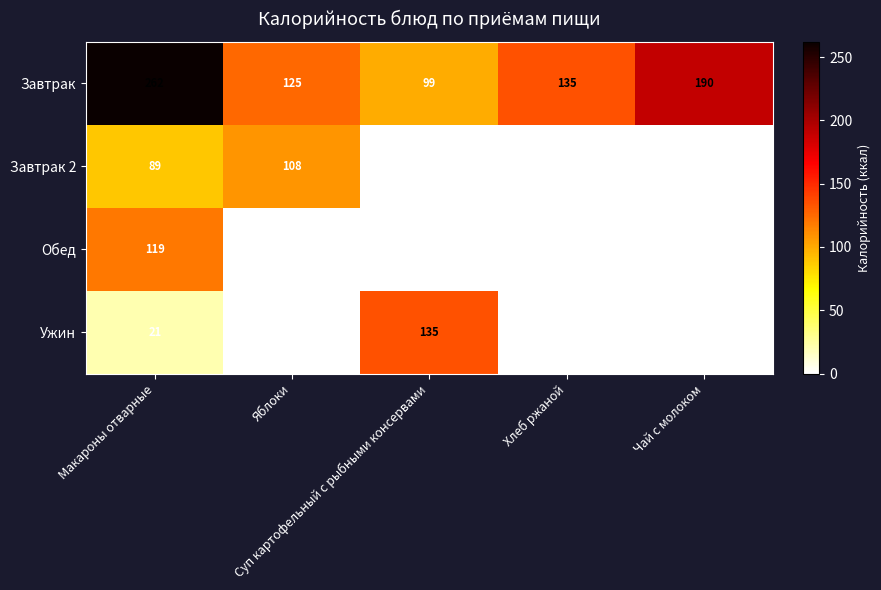

At how many categories does at least one series exceed 71?

5